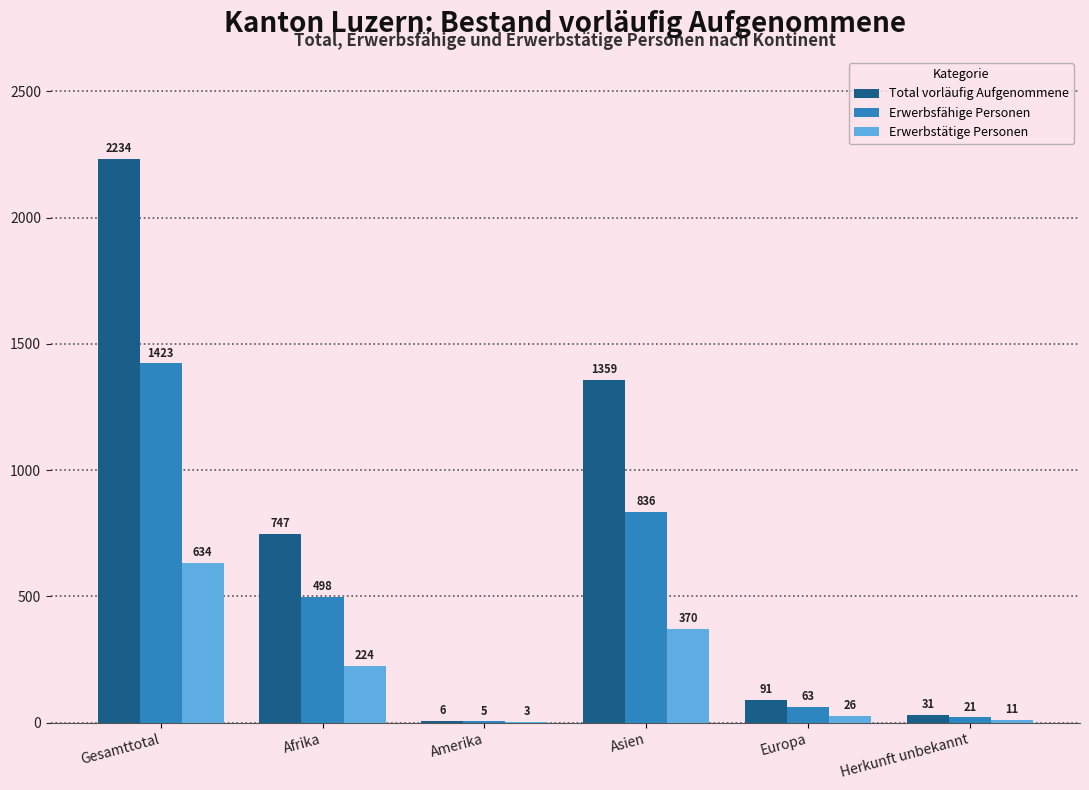

Are the bars grouped side by side (vs. stacked)?

Yes